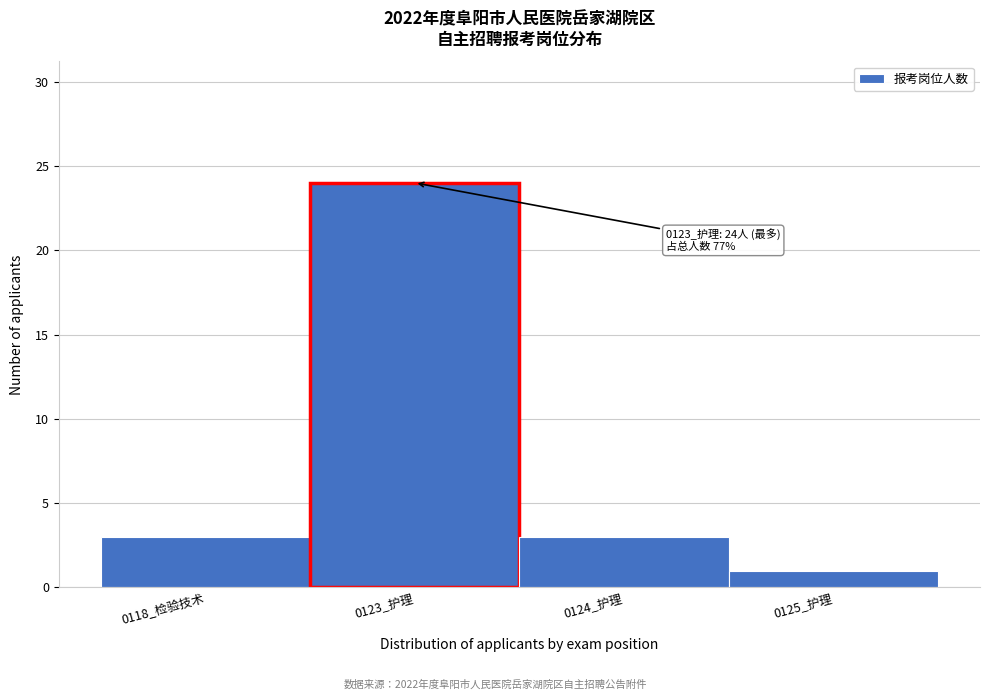

Reading left to right, transcribe all the data shown in this chart.

3	24	3	1